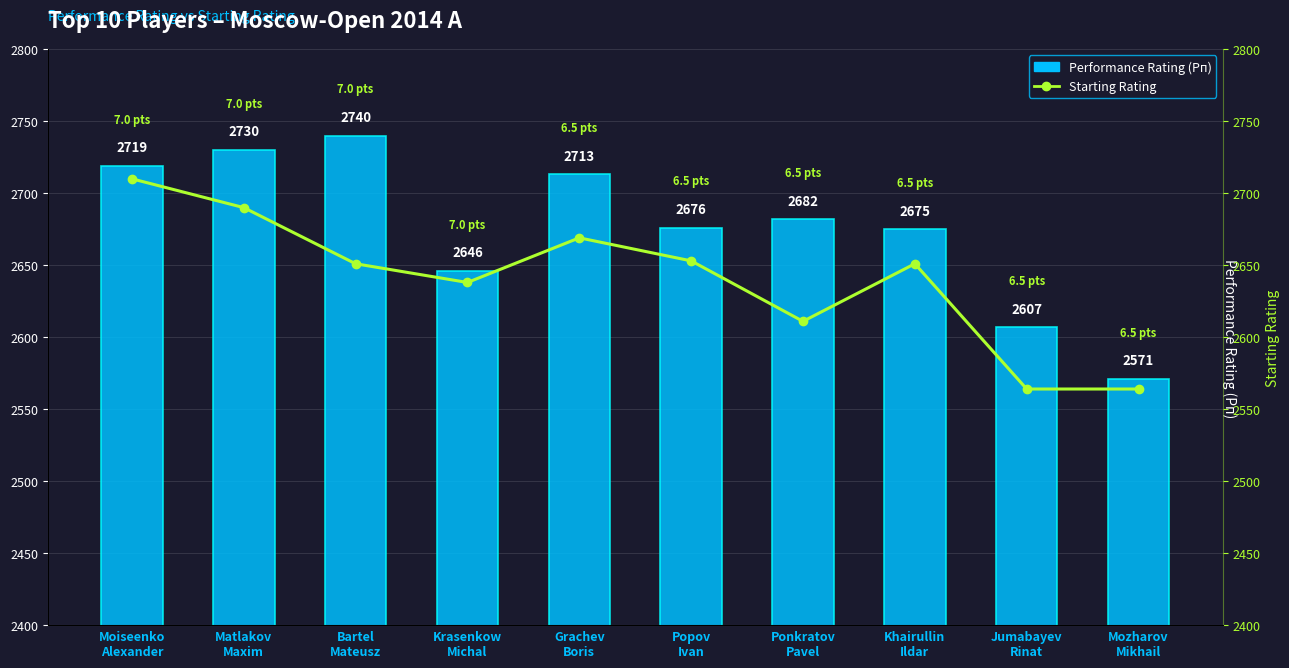

The Performance Rating (Рп) series shows 2730 at Matlakov
Maxim. True or false?

True